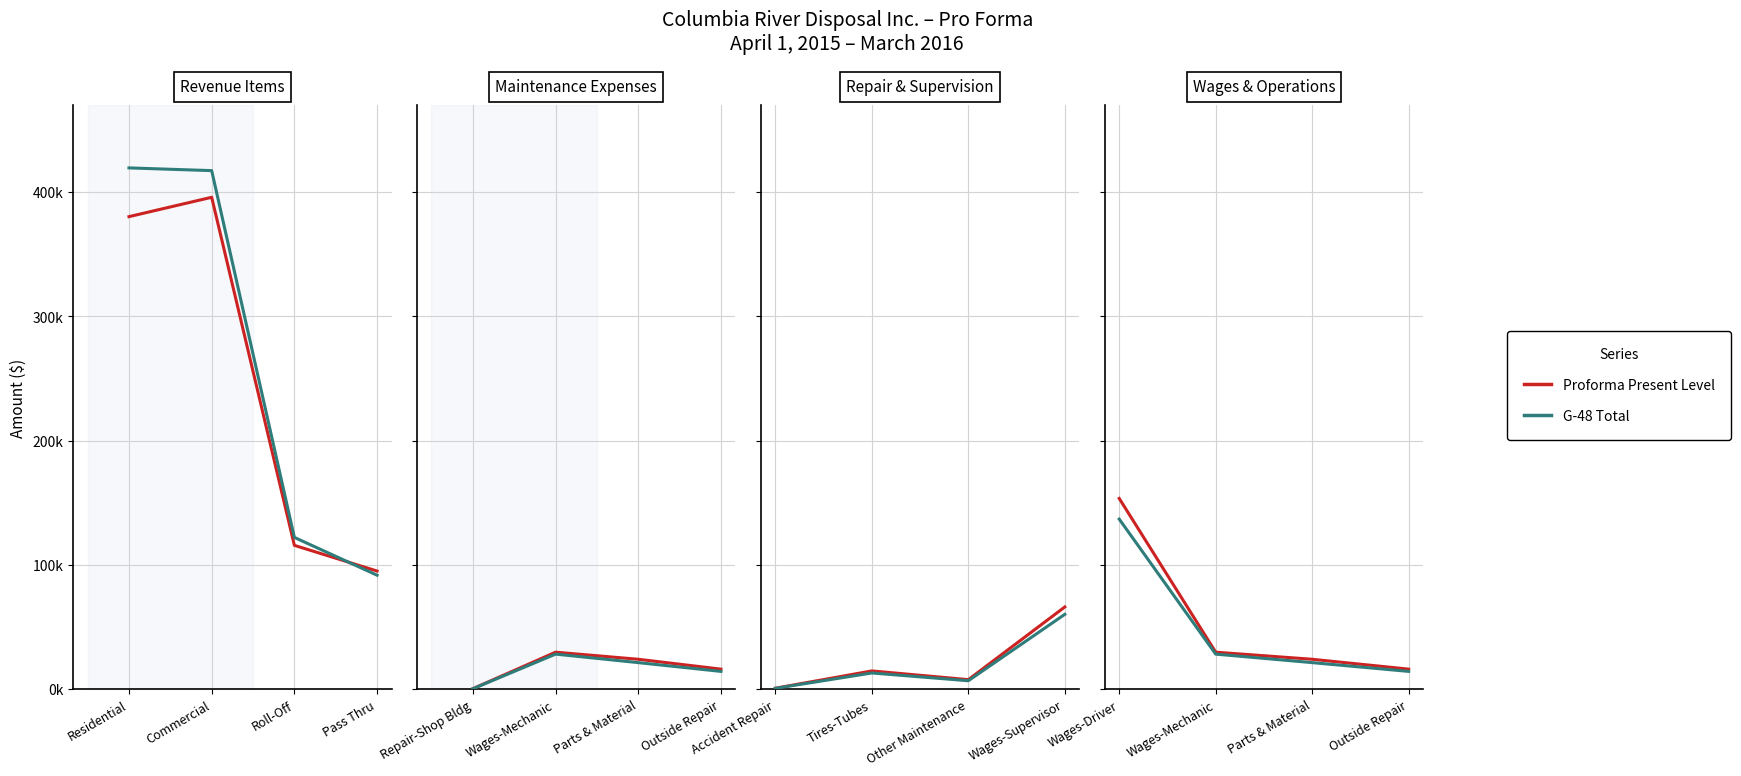

Is it true that G-48 Total equals 234607.1 at Wages-Driver?

False